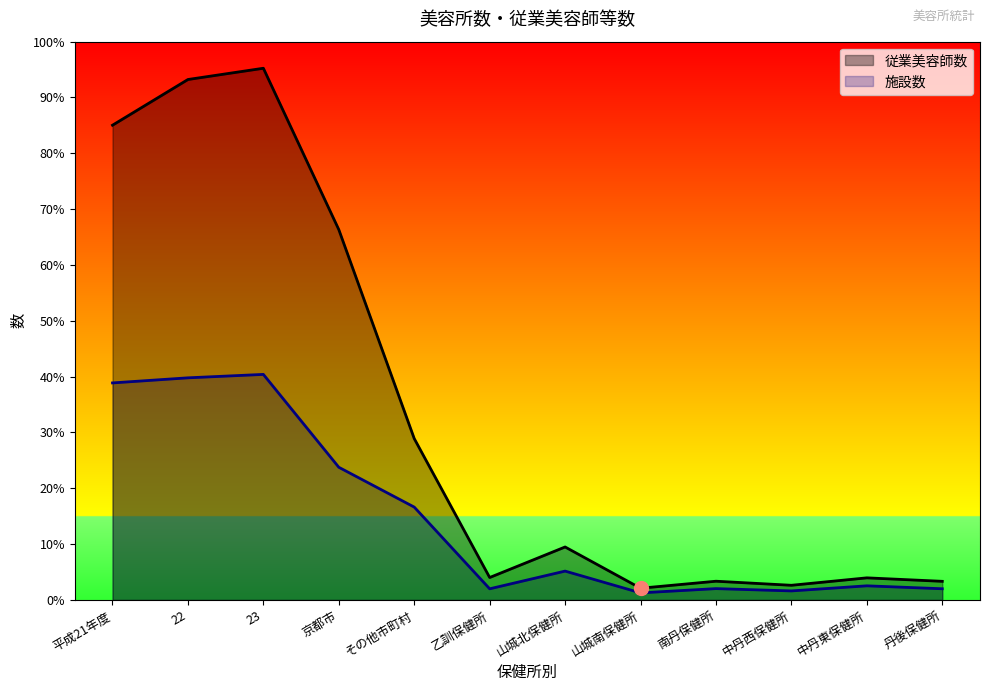

What is the difference between the 従業美容師数 values at 乙訓保健所 and その他市町村?

2839